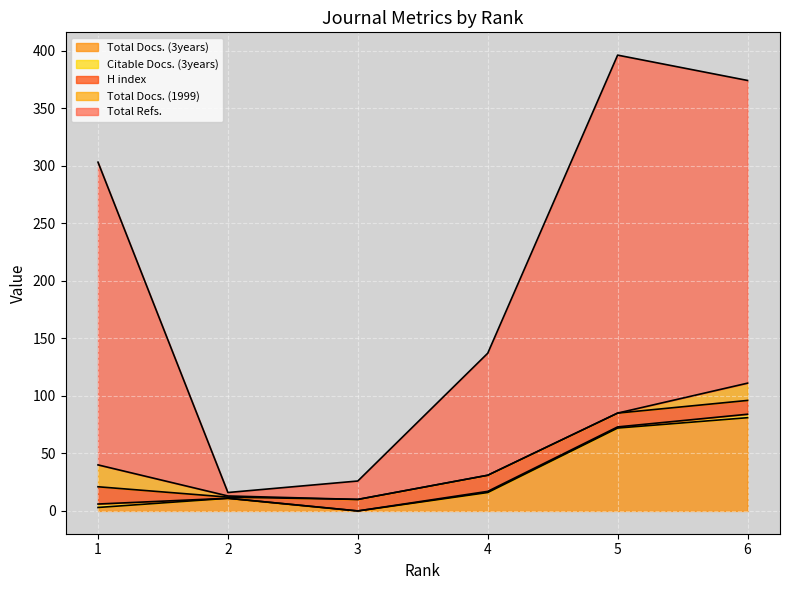

Where does the Citable Docs. (3years) series first go above 1?

1